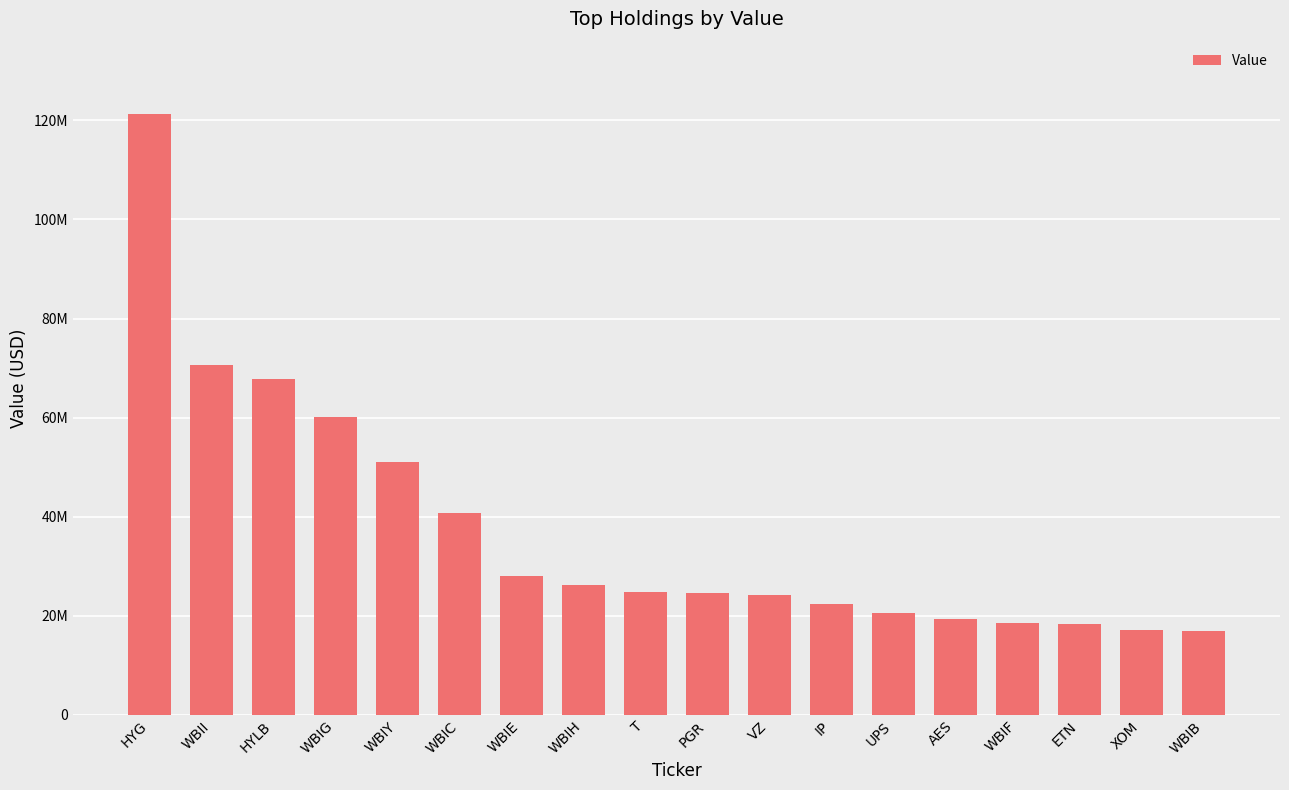

The value at WBIH is 6877312. True or false?

False